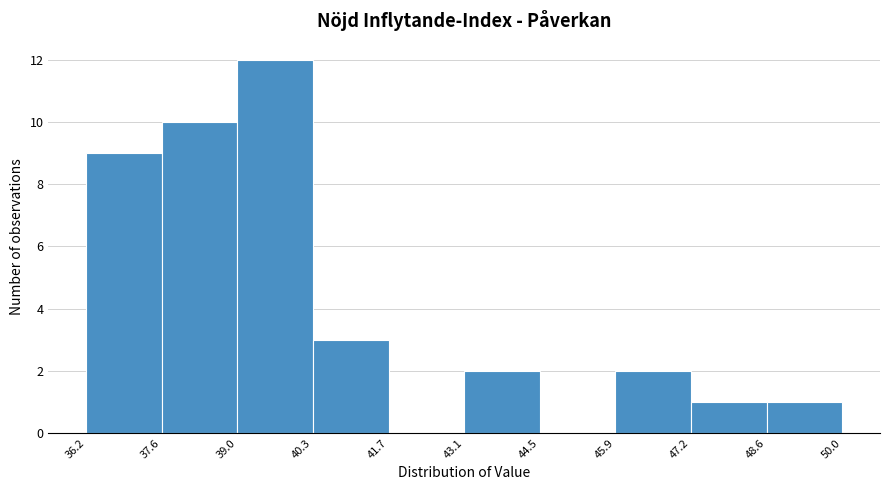

What is the height of the bar covering 43.1 to 44.5 on the x-axis? The values are not printed on the chart, so give them approximately, as read against the axis.

2